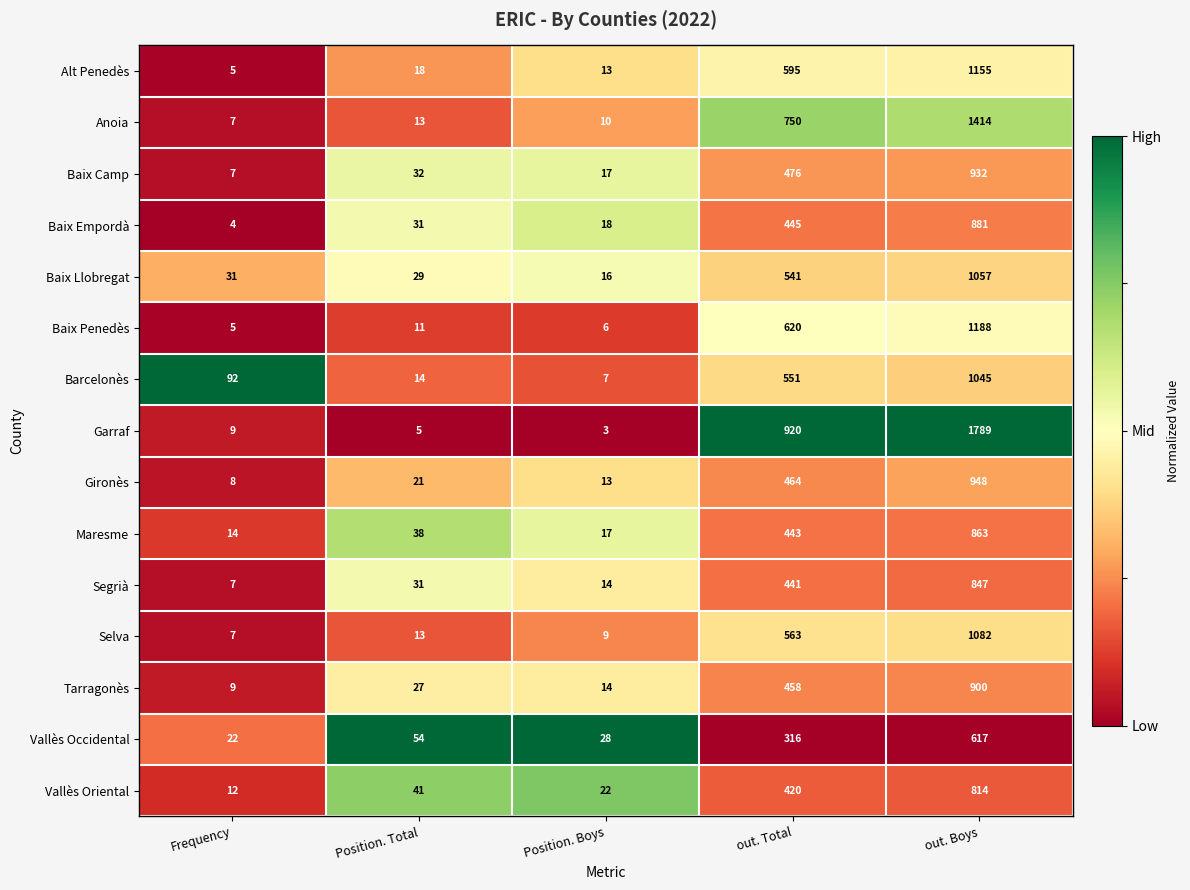

What is the maximum value shown in the chart?

1789